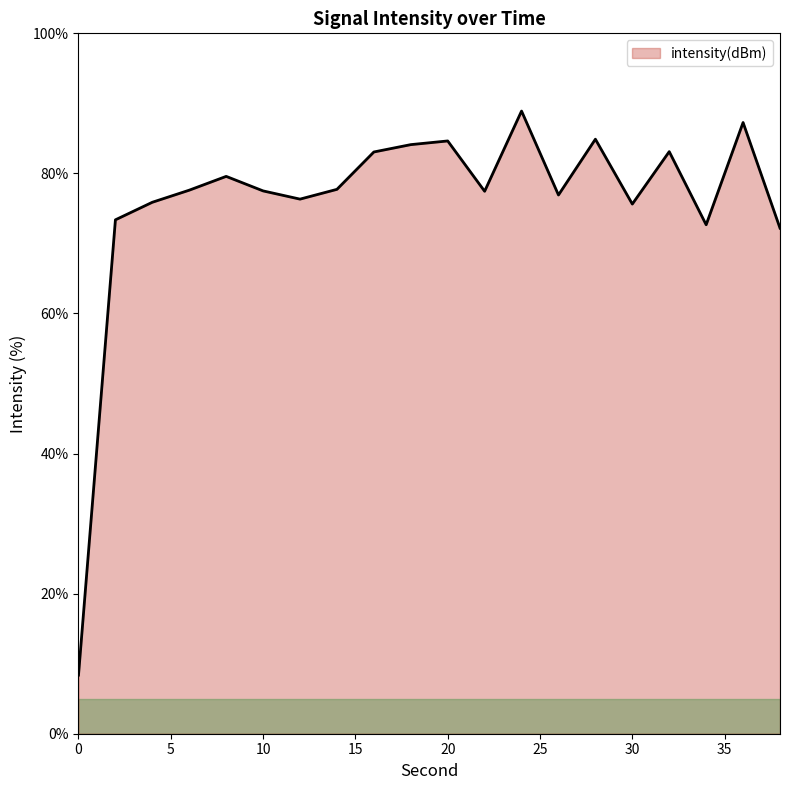

What is the difference between the maximum and minimum values?

80.5